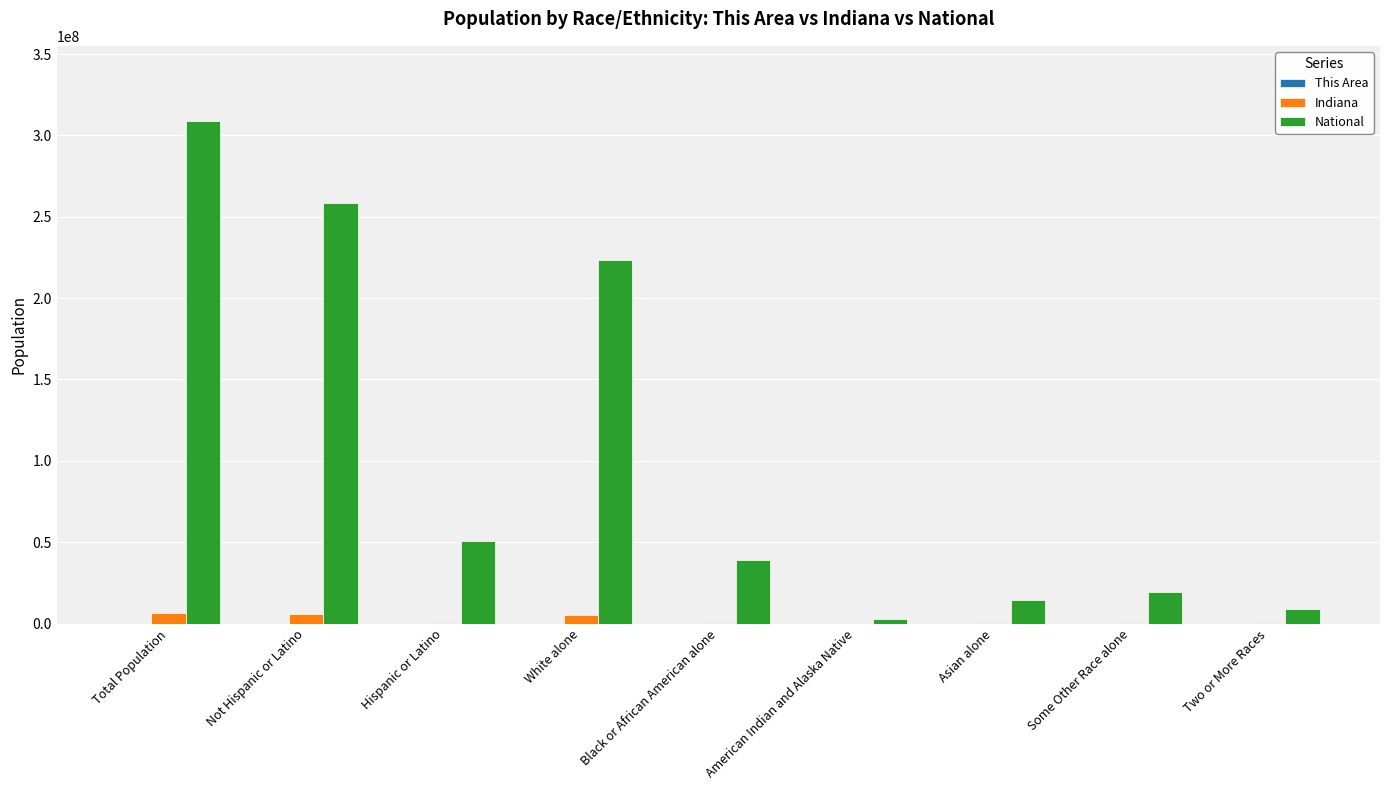

Which series changed the most between Total Population and White alone?

National